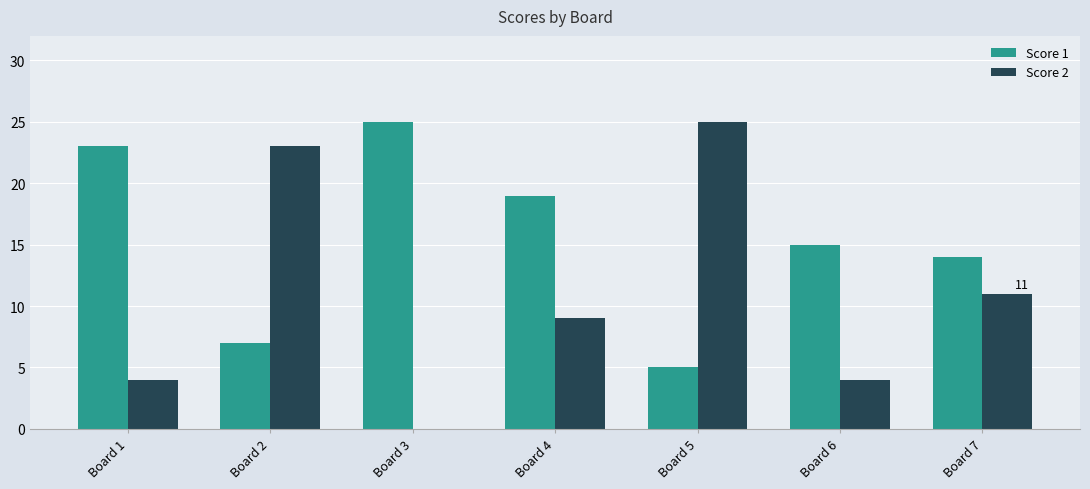

Is the value of Score 1 at Board 7 greater than the value of Score 2 at Board 5?

No